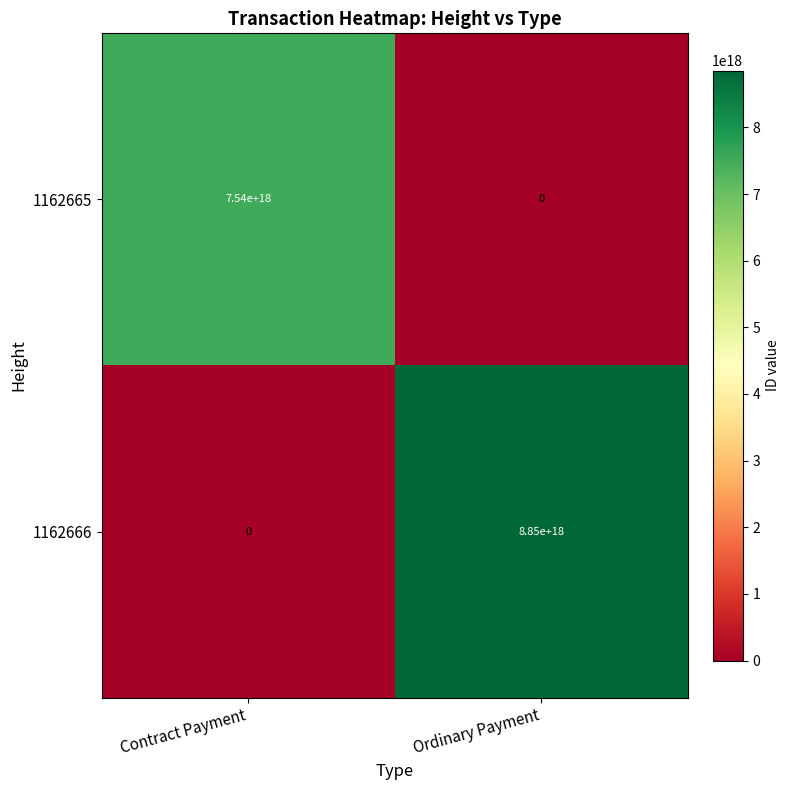

Where is 1162666 nearest to the value 4425000000000000000?

Contract Payment